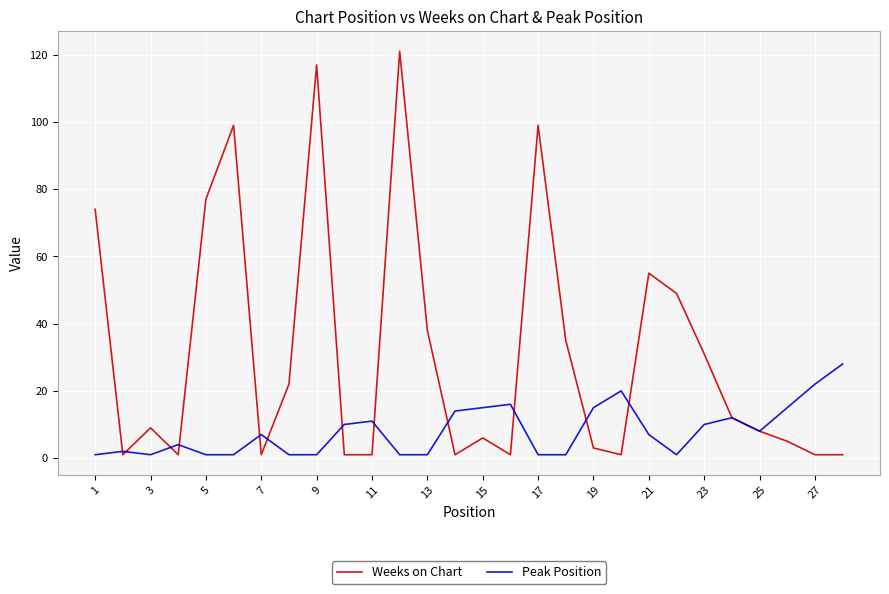

Which series has the widest spread of values?

Weeks on Chart